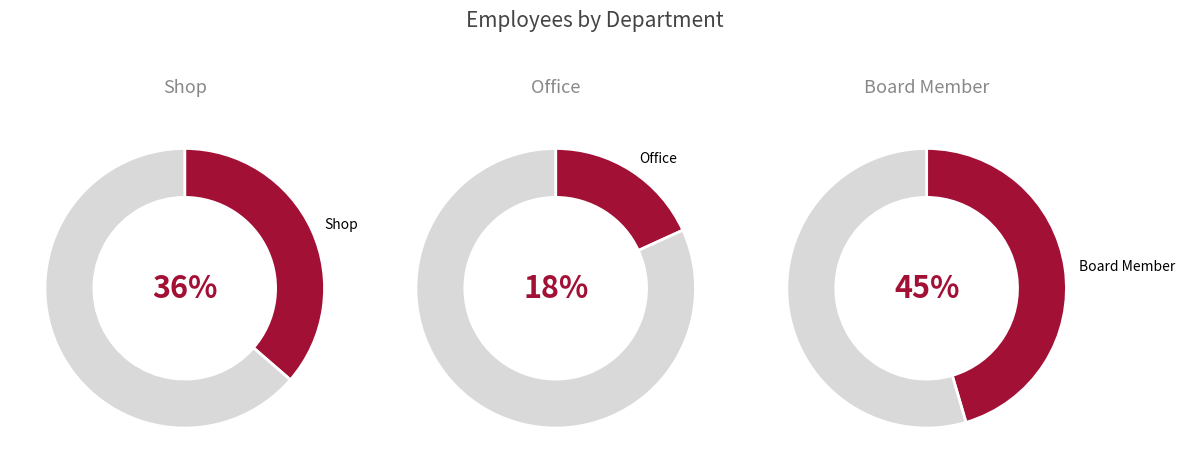

To the nearest percent, what portion does Board Member represent?

45%